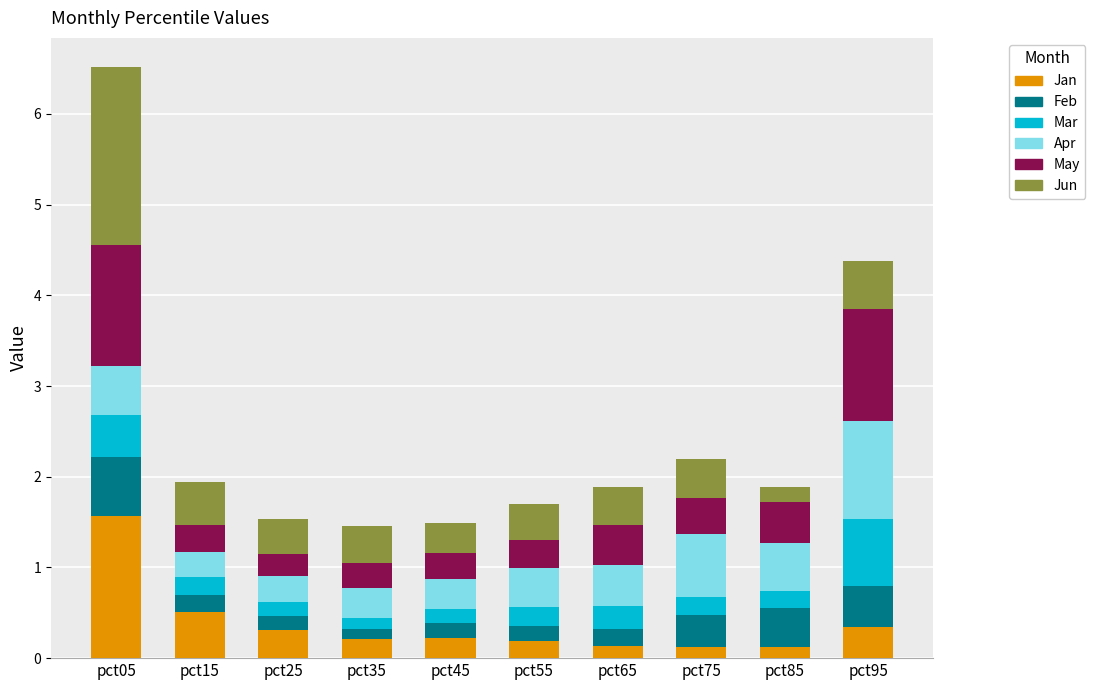

What is the total value across all series at pct55?

1.7